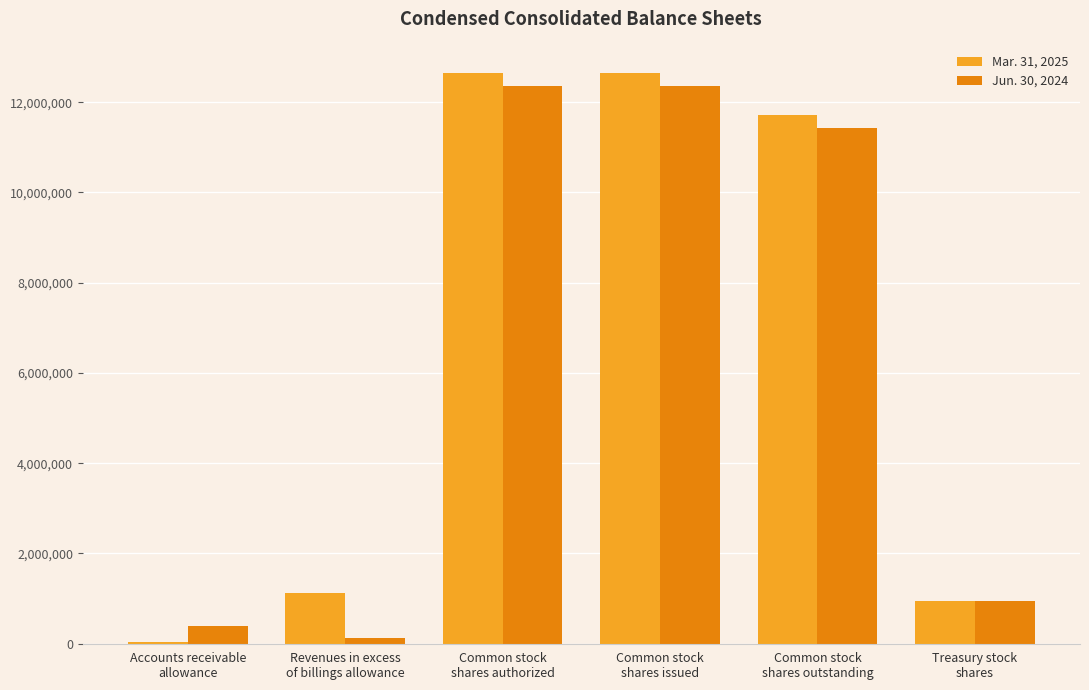

How many distinct data groups are displayed?

2